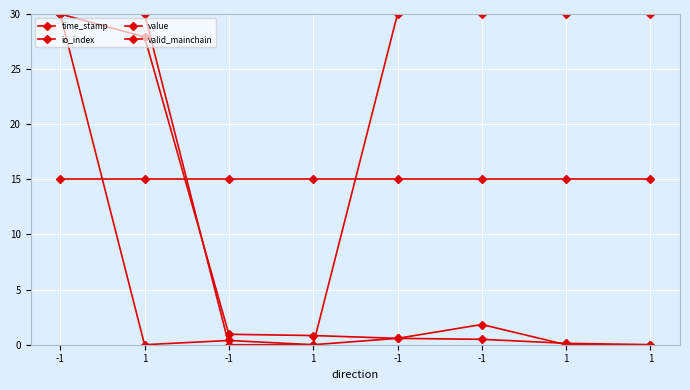

True or false: value has more than 1 points higher than both neighbors.

False